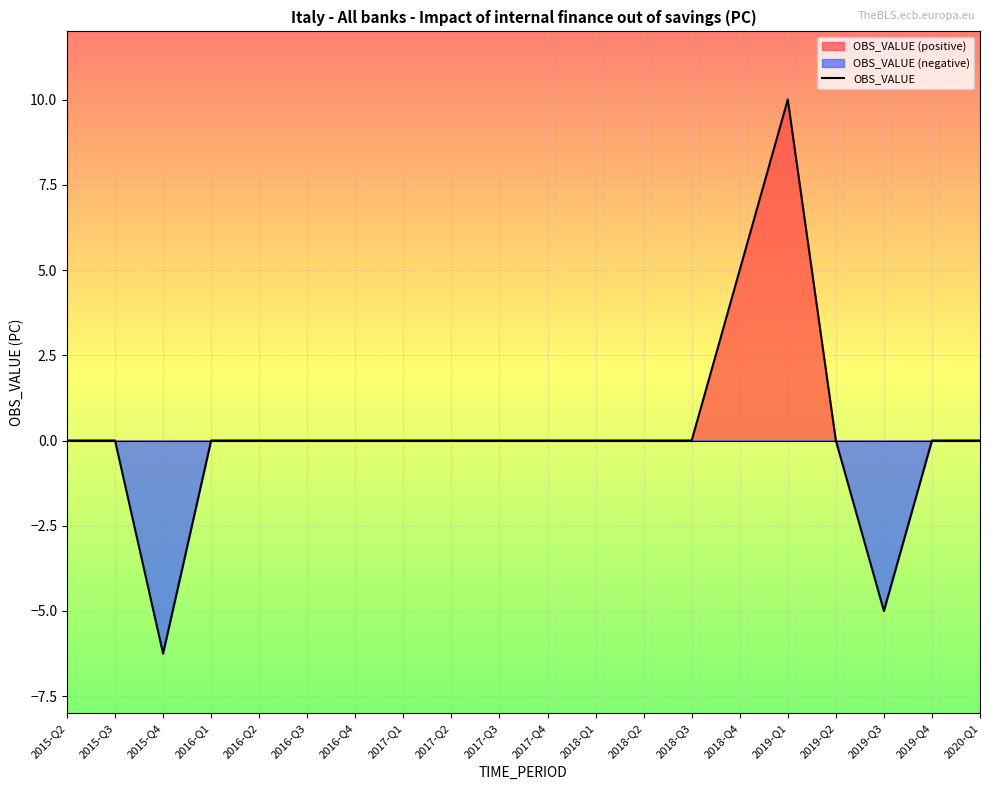

List the labels in order of value, smallest first.

2015-Q4, 2019-Q3, 2015-Q2, 2015-Q3, 2016-Q1, 2016-Q2, 2016-Q3, 2016-Q4, 2017-Q1, 2017-Q2, 2017-Q3, 2017-Q4, 2018-Q1, 2018-Q2, 2018-Q3, 2019-Q2, 2019-Q4, 2020-Q1, 2018-Q4, 2019-Q1